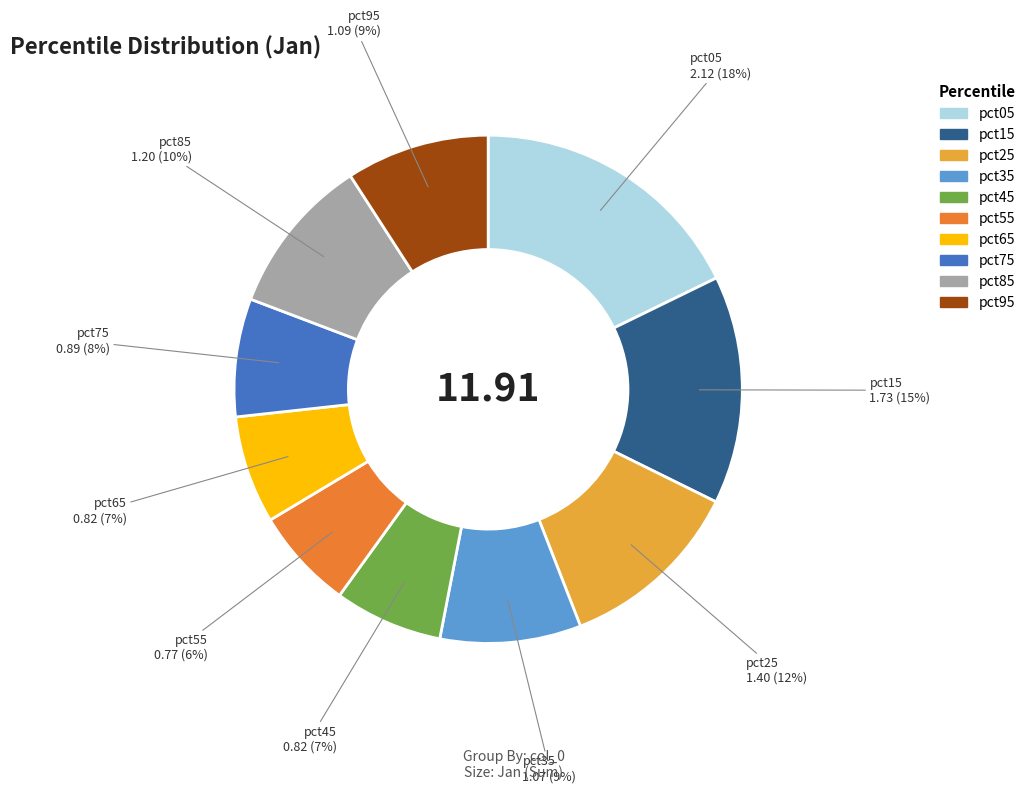

True or false: pct95 accounts for 9% of the total.

True